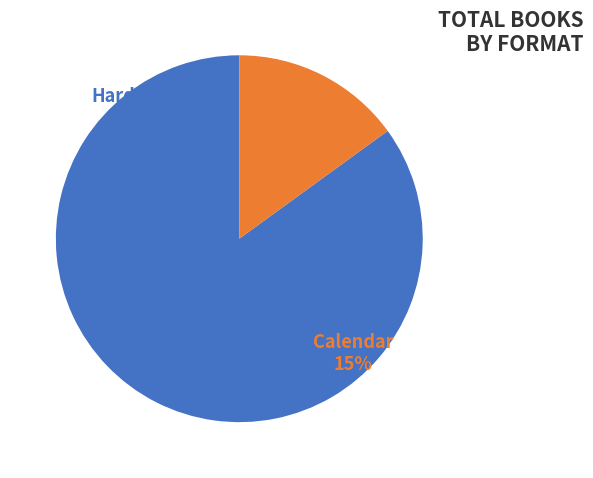

The Calendar slice represents 15% of the pie. True or false?

True